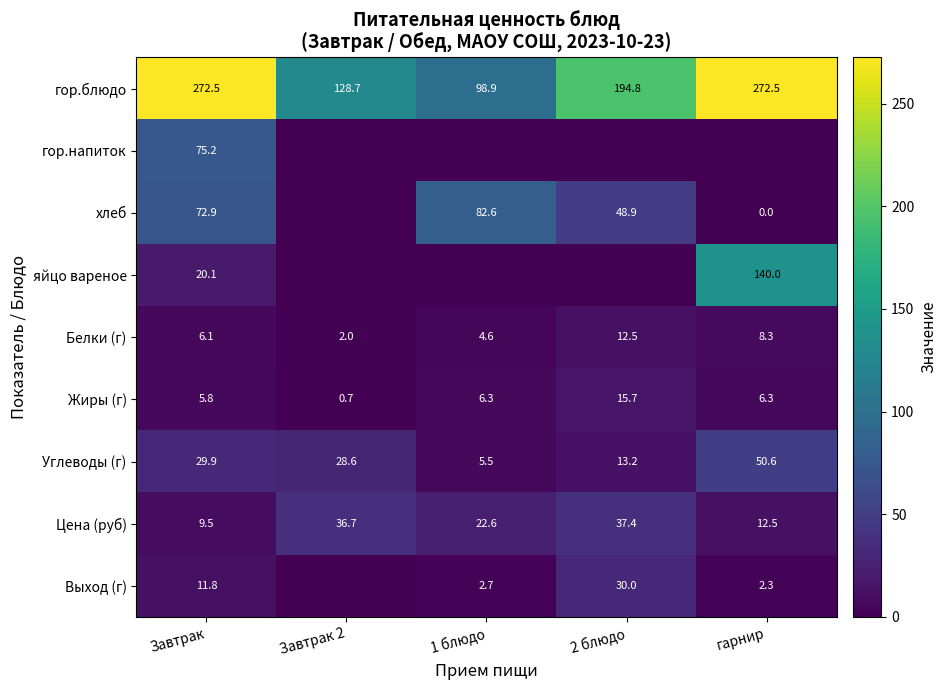

What is the average value of the Цена (руб) series?

23.7